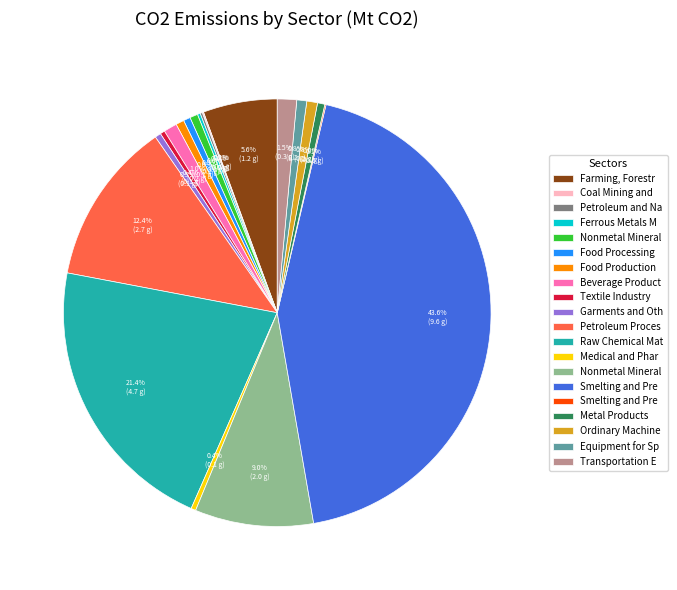

Is there a majority slice in this chart?

No